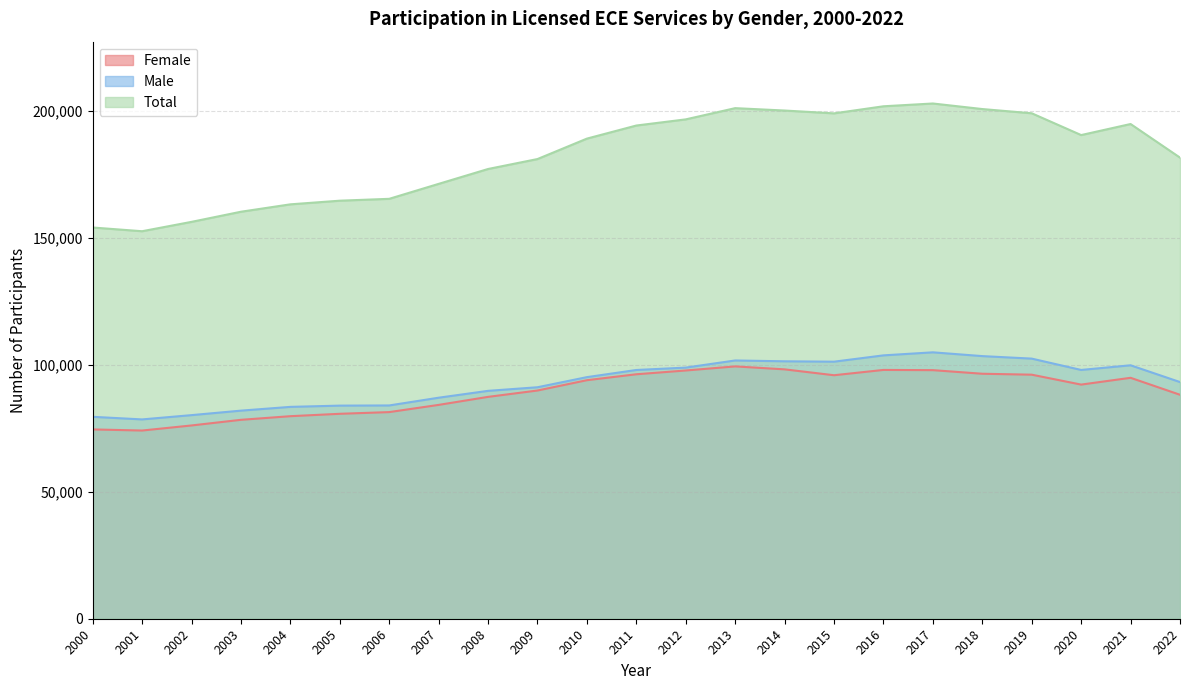

What is the value of the Total point at the 9th from the left?

176993